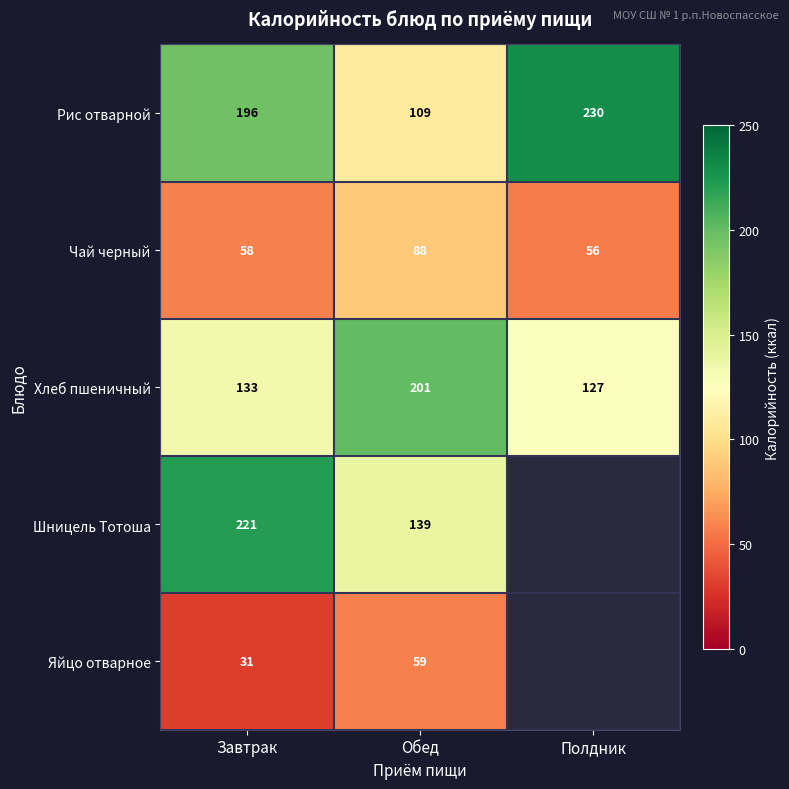

What is the difference between the highest and lowest values at Обед?

142